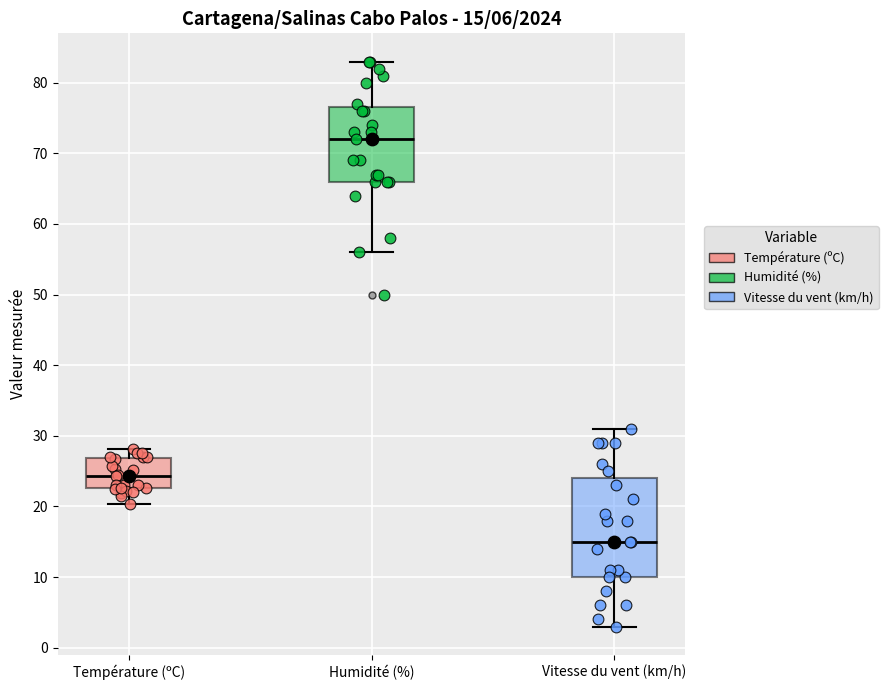

Which box is the tallest, from its lower edge to its upper edge?

Vitesse du vent (km/h)